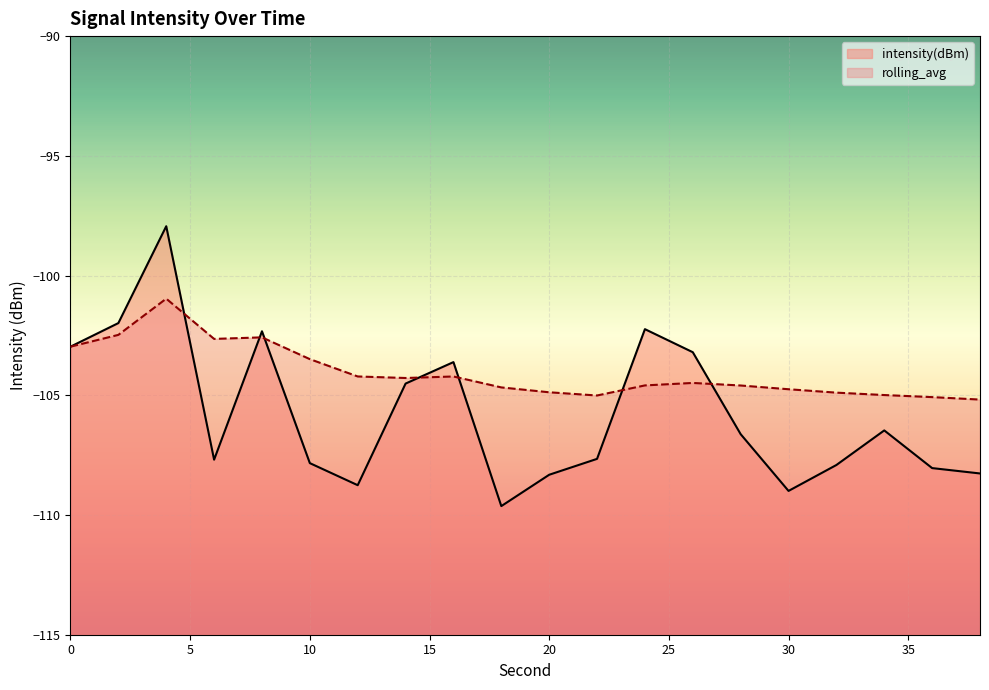

Which series has the largest range (max minus min)?

intensity(dBm)